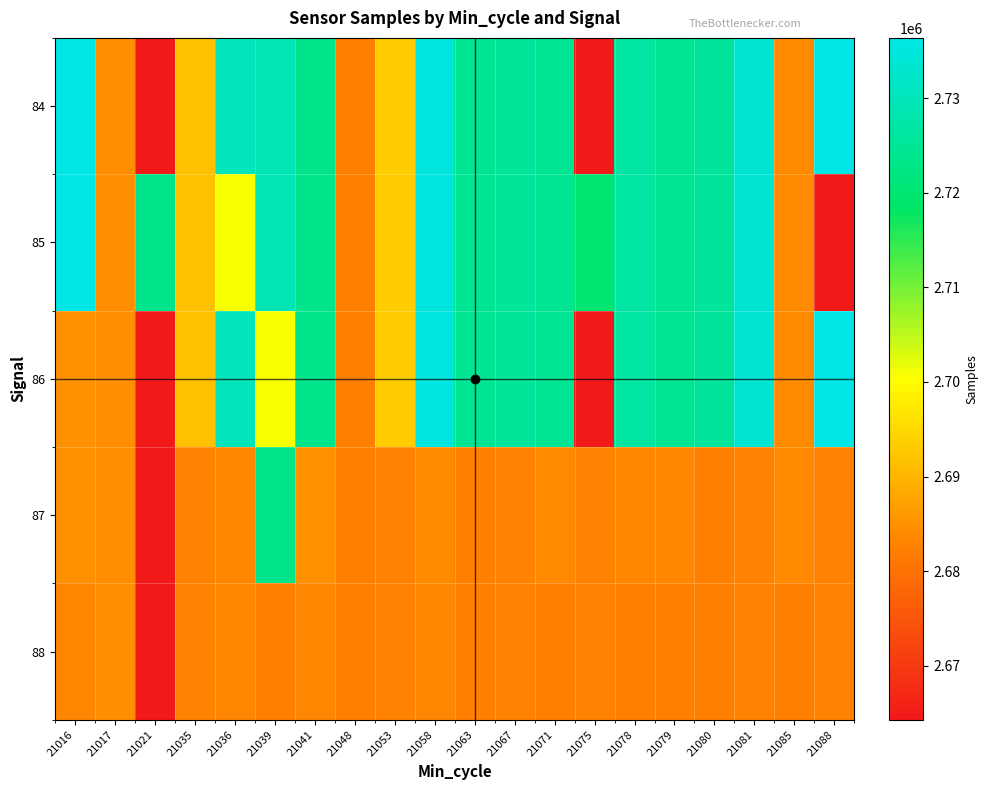

What is the minimum value shown in the chart?

2664278